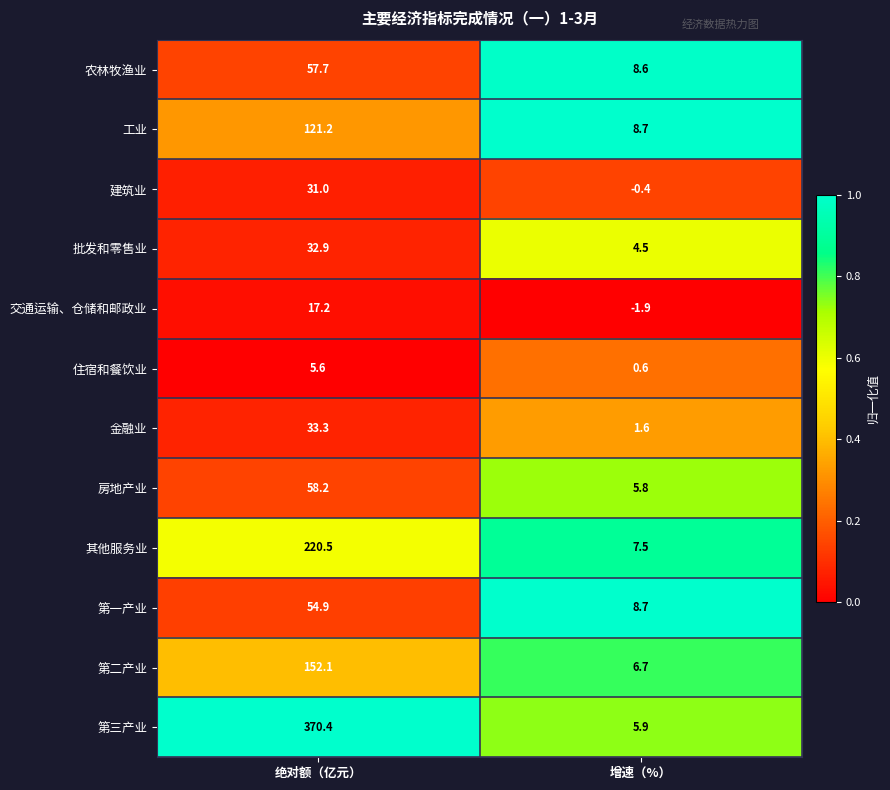

Where is 住宿和餐饮业 nearest to the value 3?

增速（%）